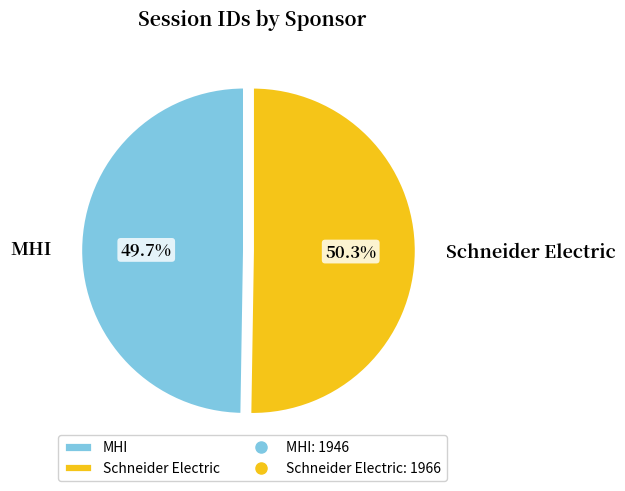

Combined, what portion of the pie is Schneider Electric and MHI?

100.0%